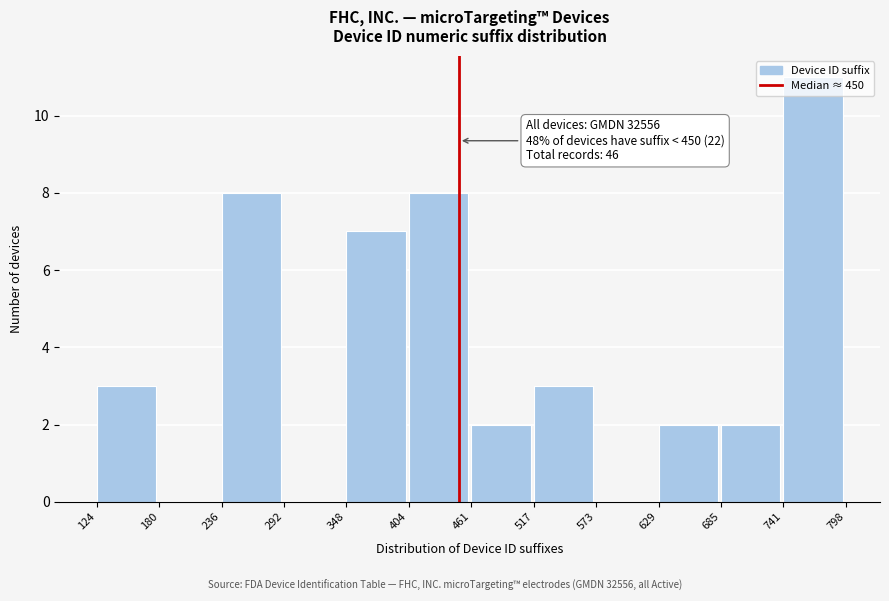

Which range on the x-axis has the tallest bar?

741 to 798